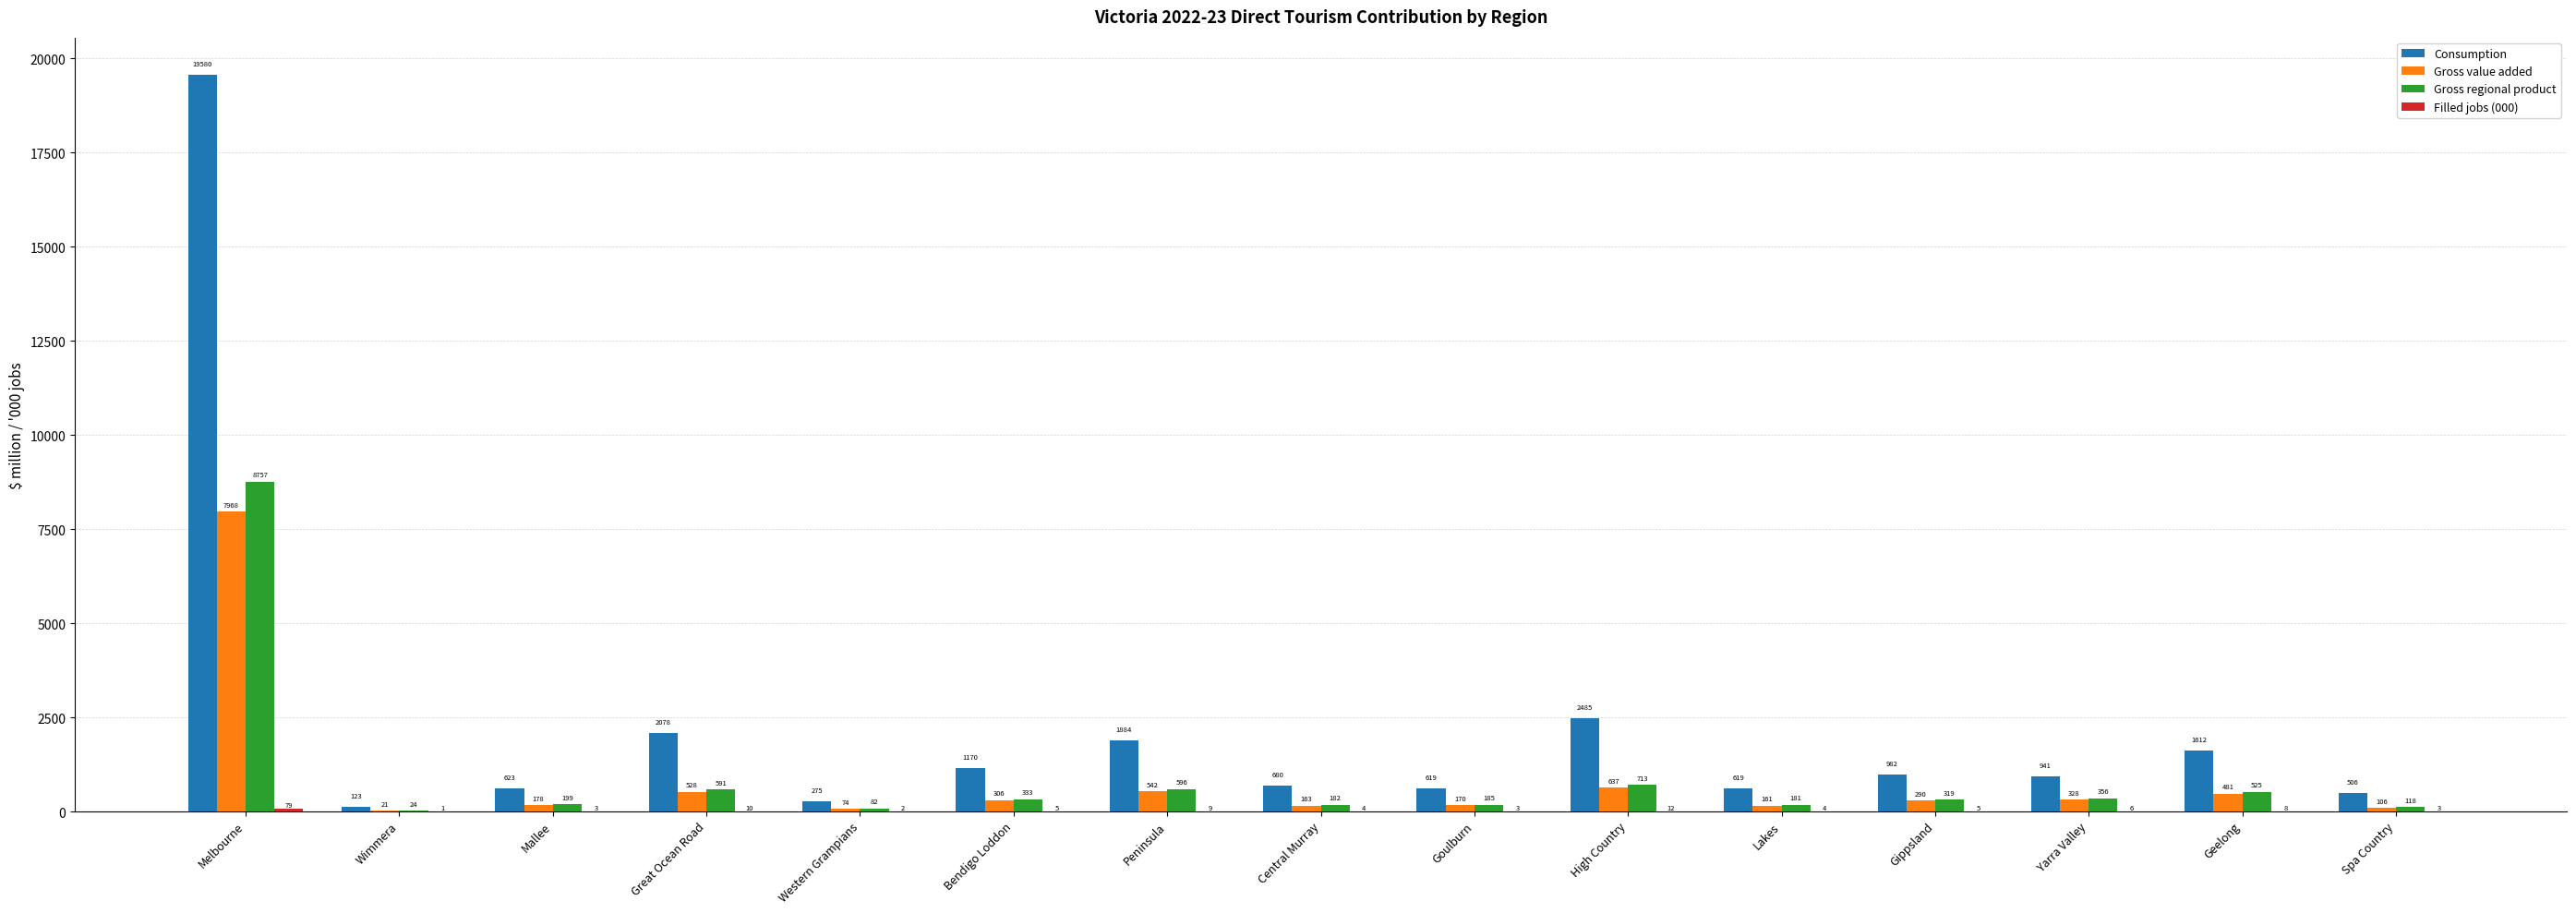

True or false: Gross regional product has a value of 713.0 at High Country.

True